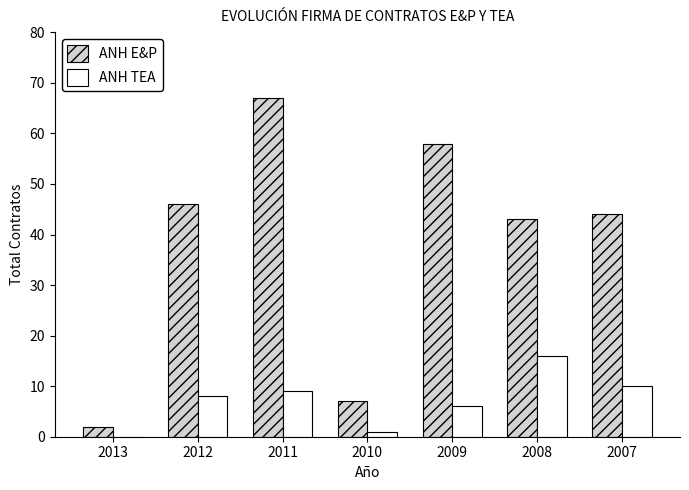

Which series has the largest total across all categories?

ANH E&P